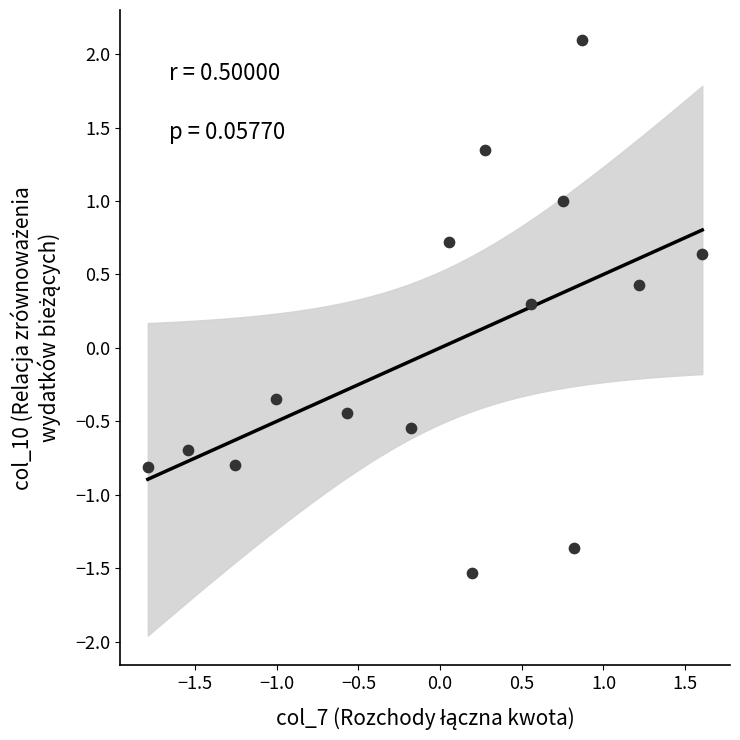

What is the range of Y values (max minus min)?

3.6